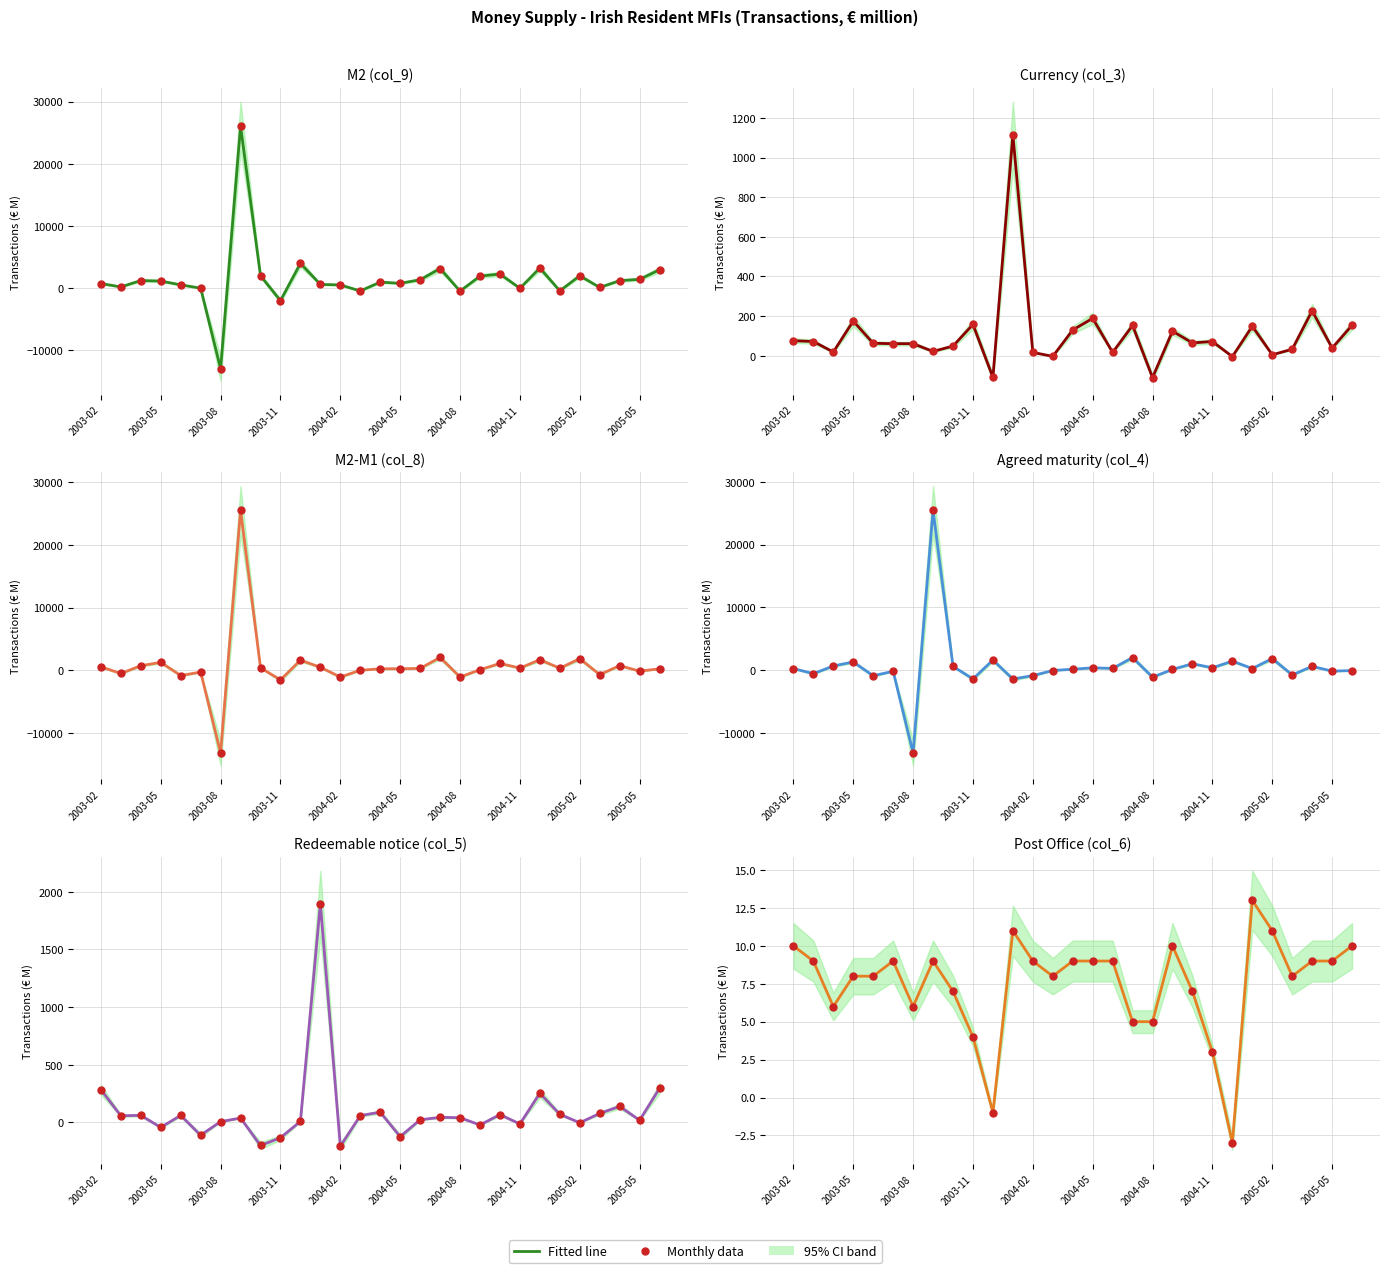

Which series contains the highest Y value?

M2 (col_9)